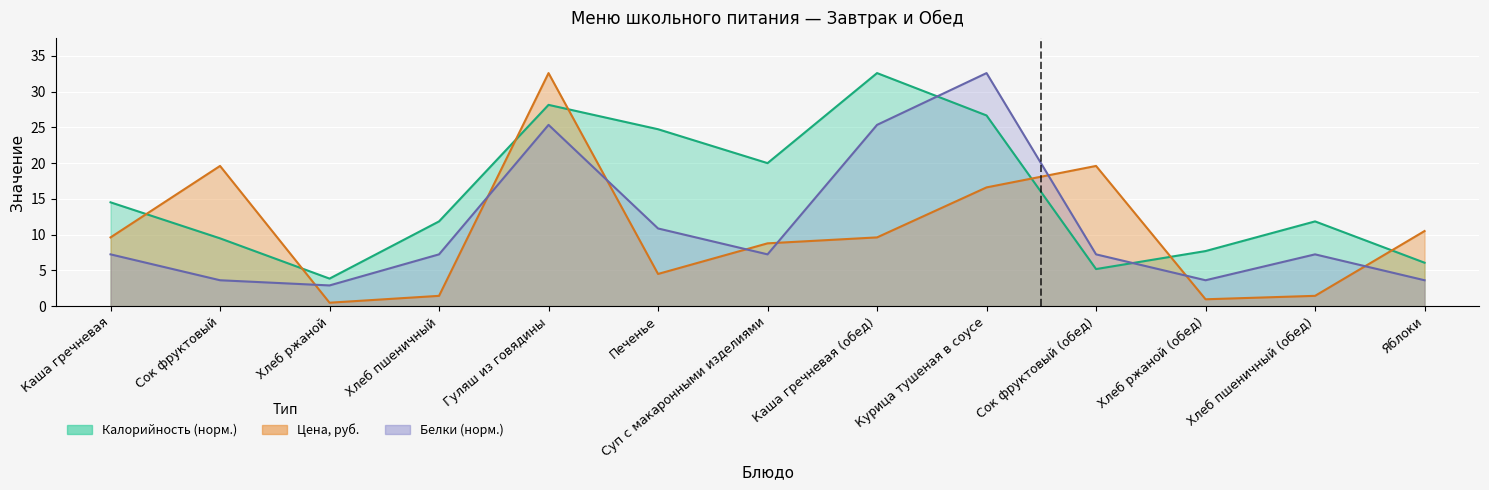

How many lines are shown in the chart?

3